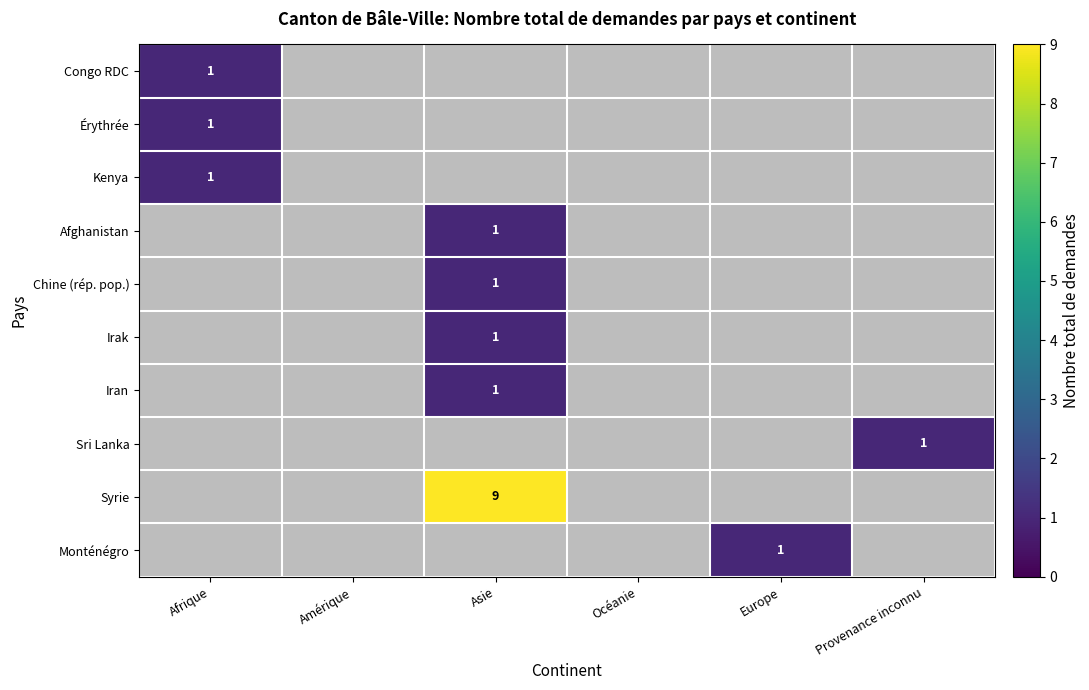

At how many categories does at least one series exceed 2?

1